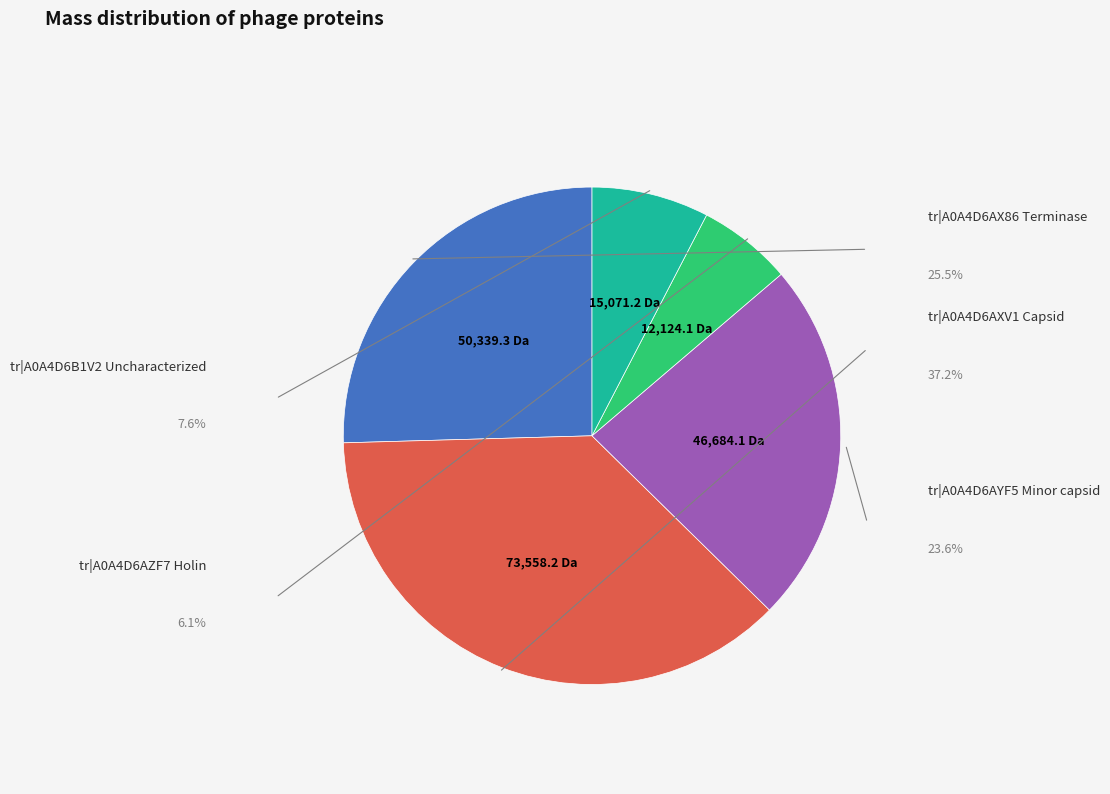

To the nearest percent, what is the combined percentage of tr|A0A4D6B1V2 Uncharacterized and tr|A0A4D6AYF5 Minor capsid?

31%